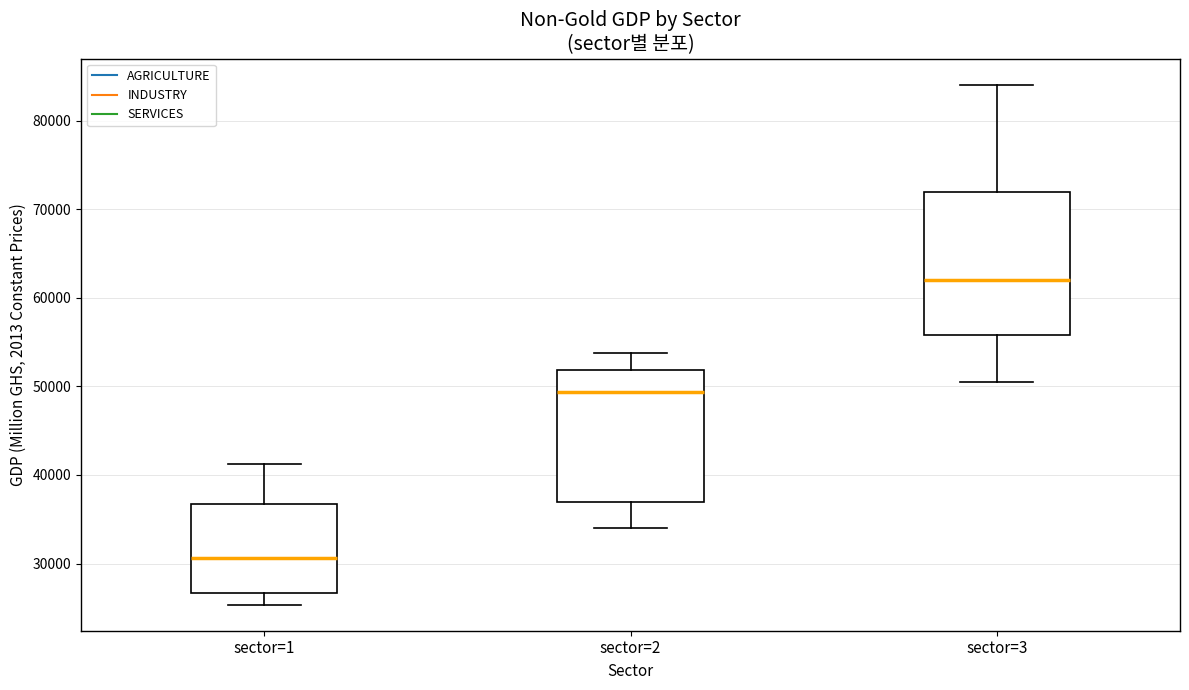

Comparing the boxes themselves (not the whiskers), which one is the tallest?

sector=3